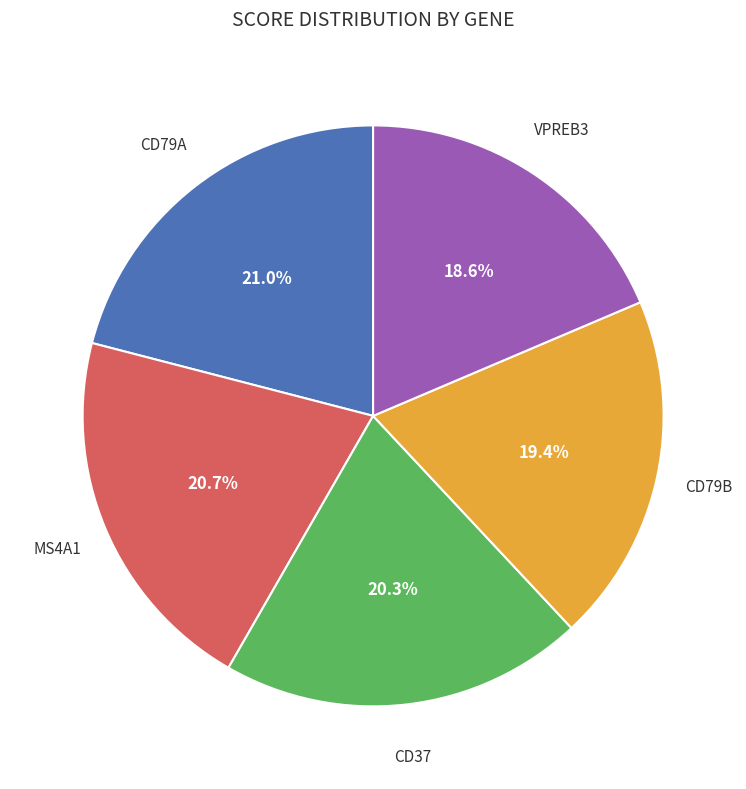

Is there any slice that represents more than half of the pie?

No